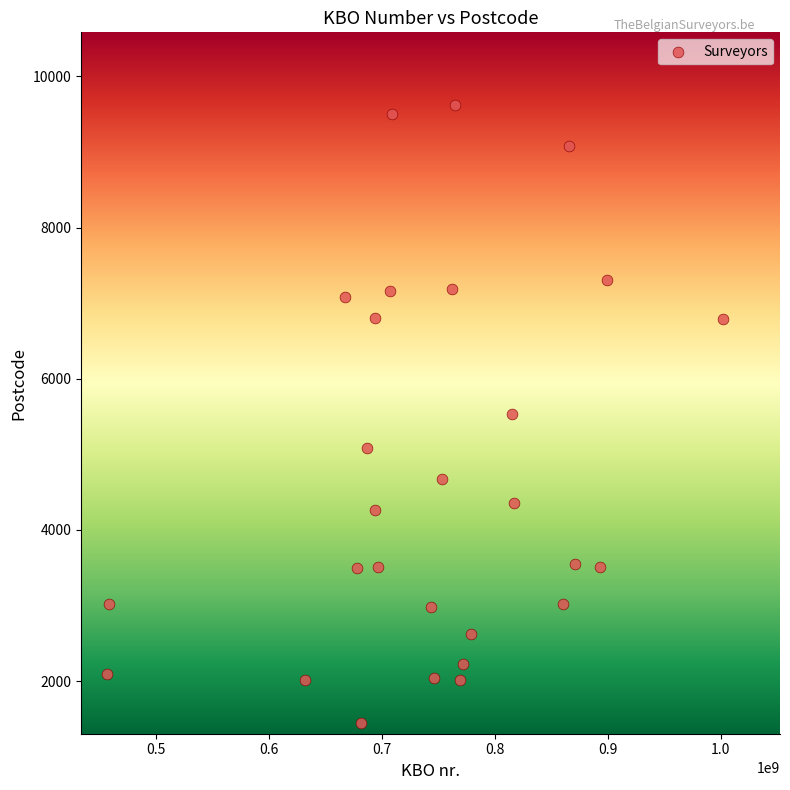

What is the range of Y values (max minus min)?

8170